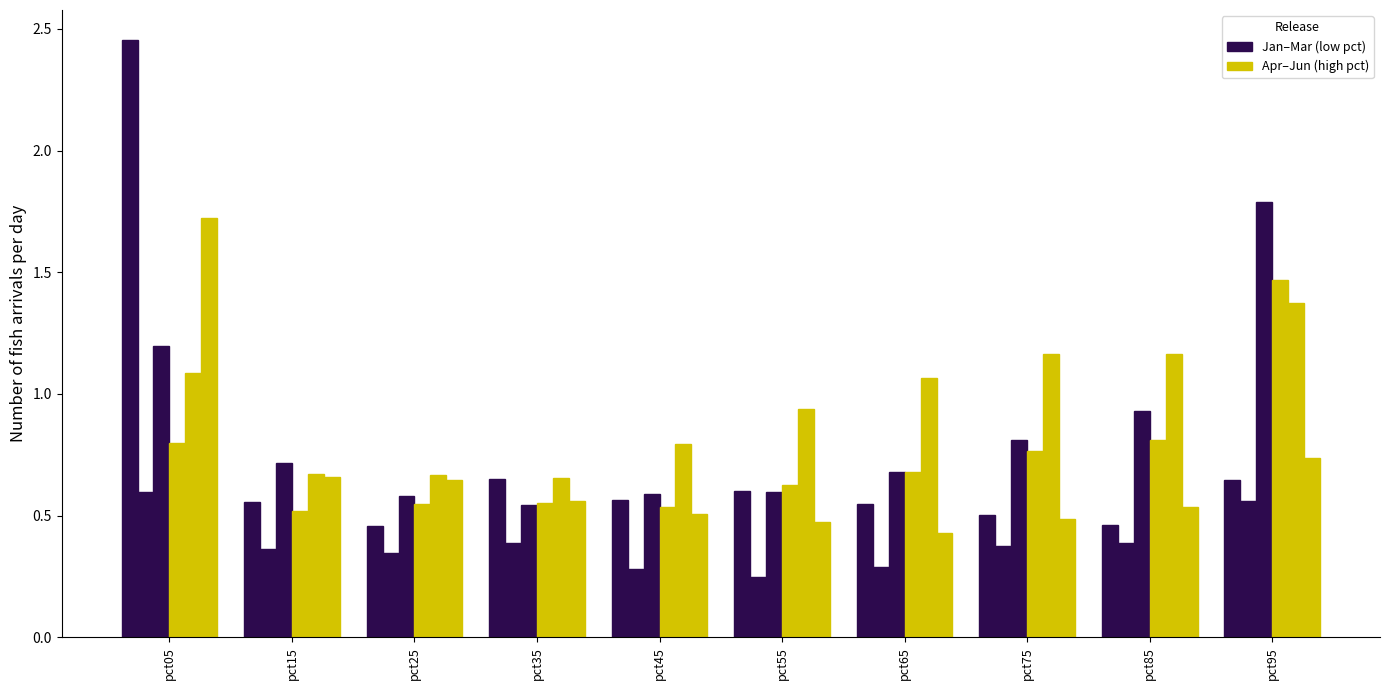

How many bars are there in total?

60